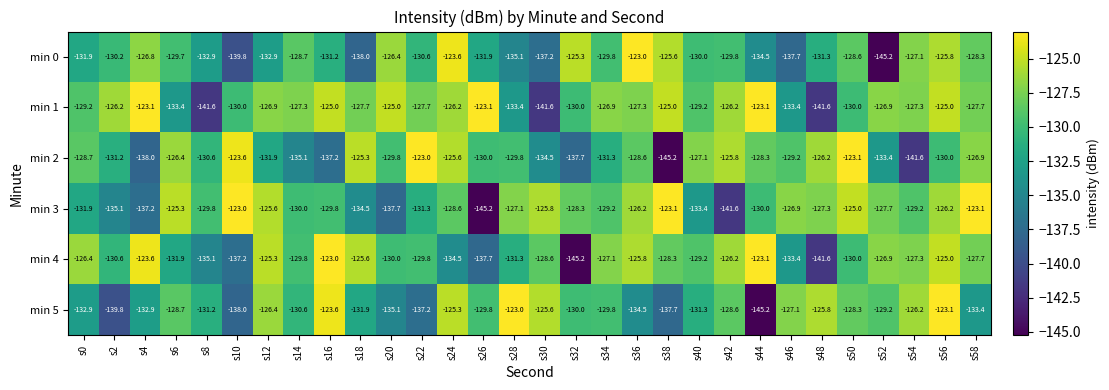

Rank the series at s26 from lowest to highest value.

min 3, min 4, min 0, min 2, min 5, min 1